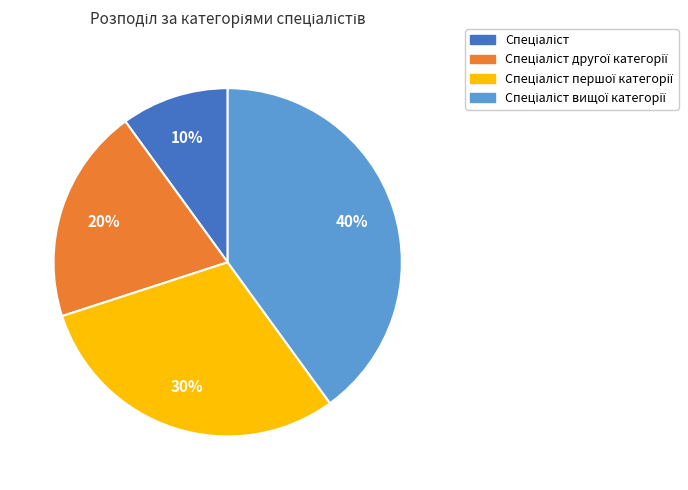

To the nearest percent, what is the average slice percentage?

25%